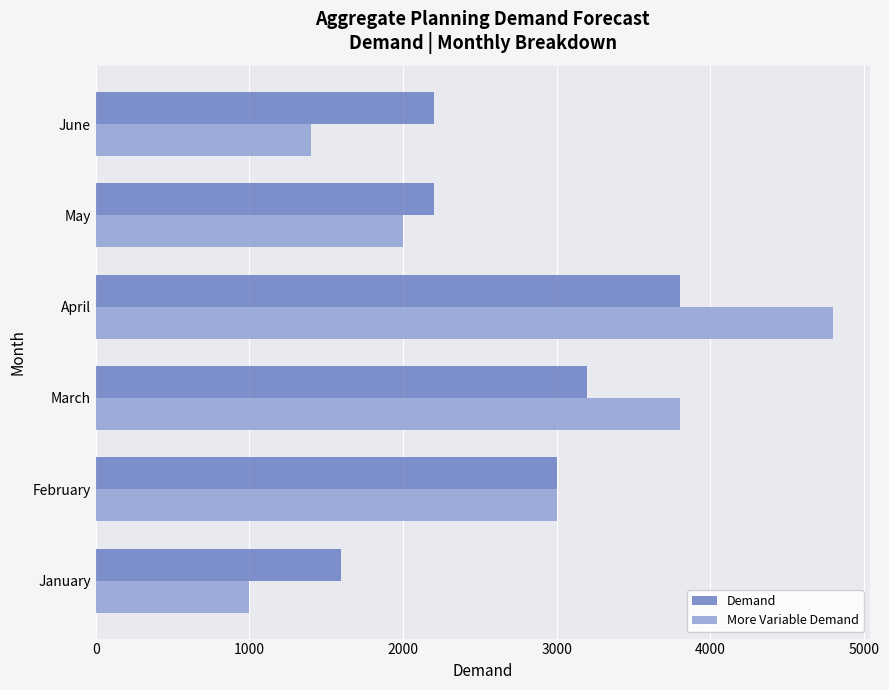

What is the lowest value of the Demand series?

1600